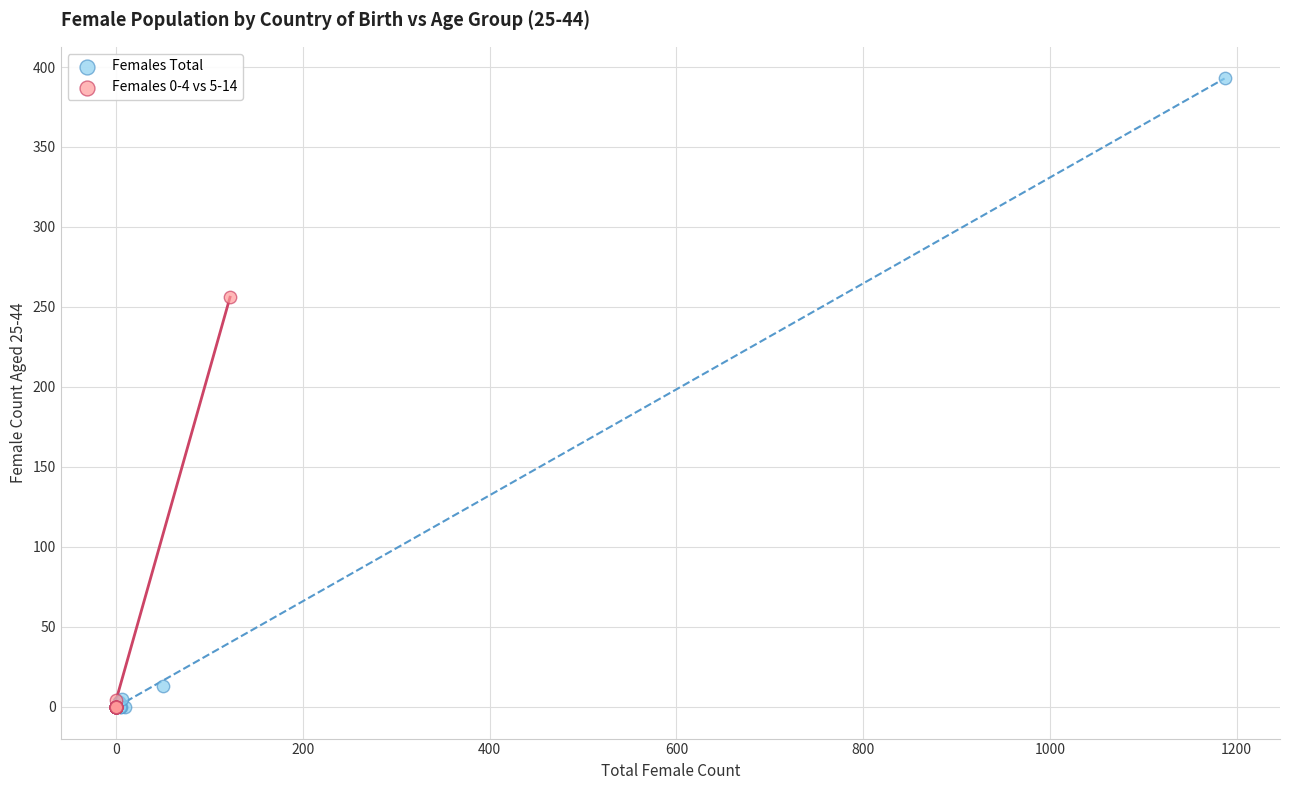

Which series has the widest spread of Y values?

Females Total